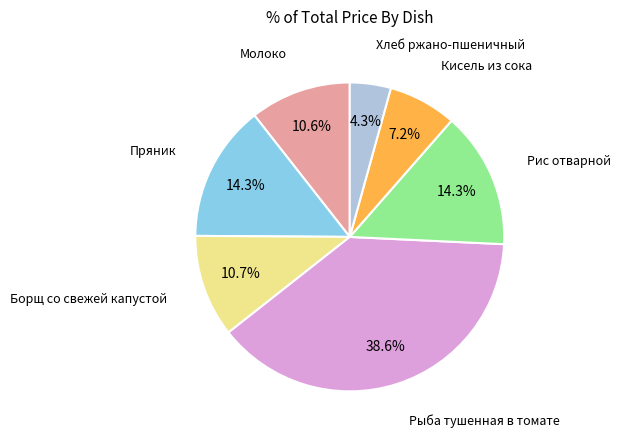

Is there a majority slice in this chart?

No